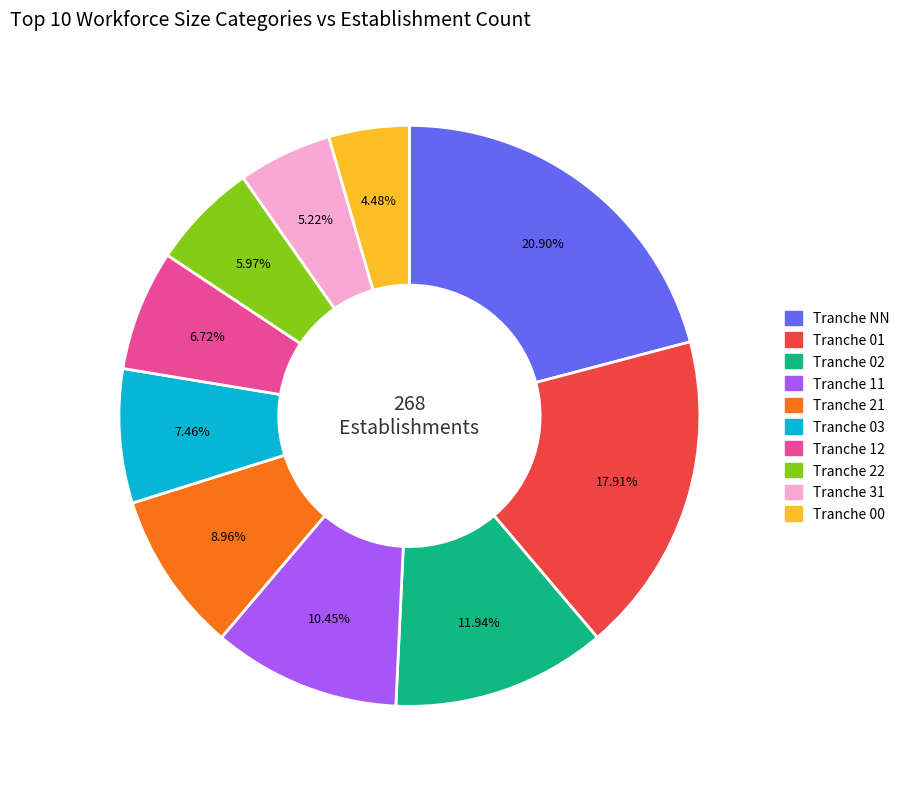

Does any single category account for the majority?

No